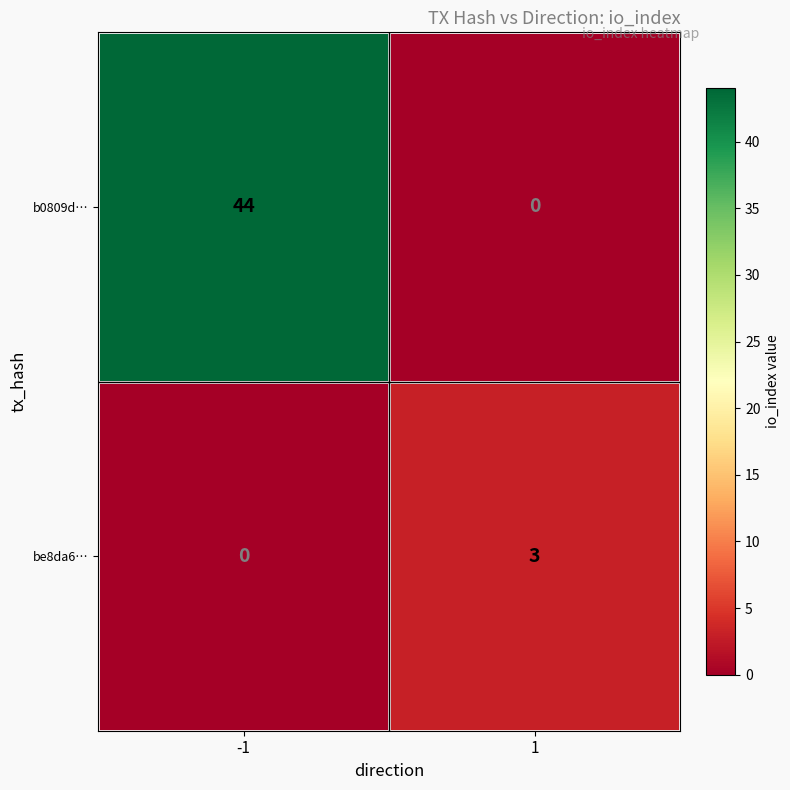

The value of be8da6… at 1 is 5. True or false?

False